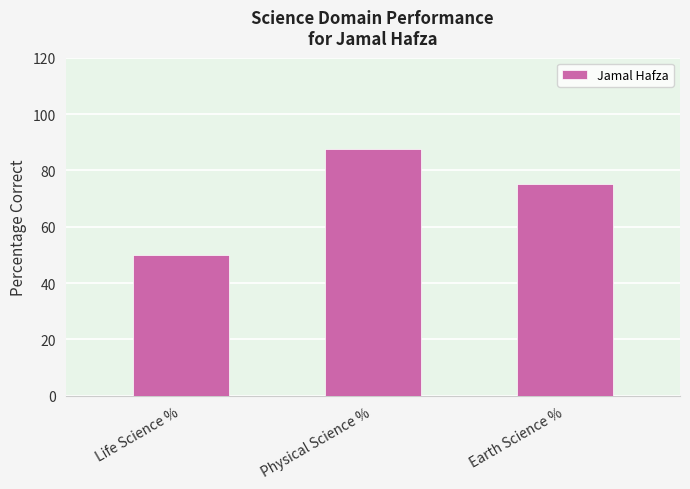

How many values are below 75?

1